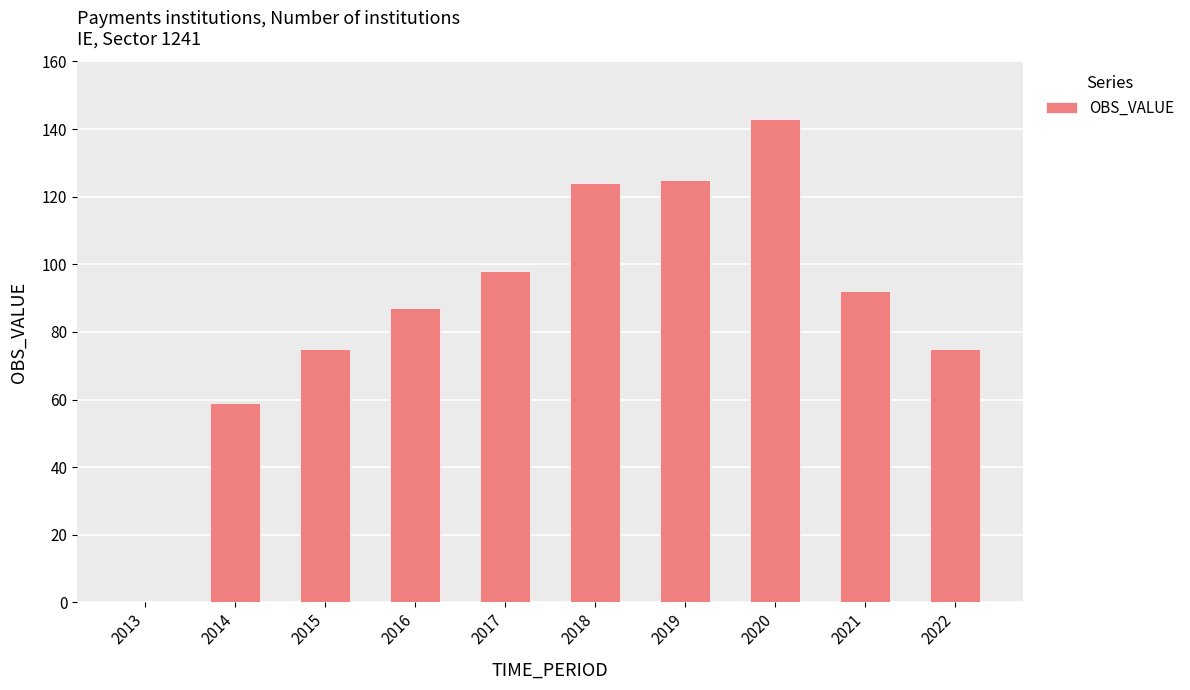

Reading right to left, what are all the values shown in this chart?

75	92	143	125	124	98	87	75	59	0